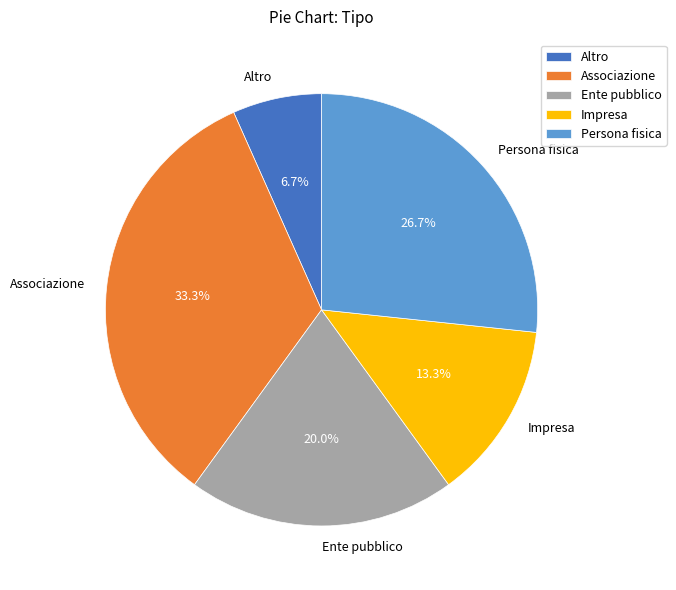

Is Associazione the majority of the pie?

No